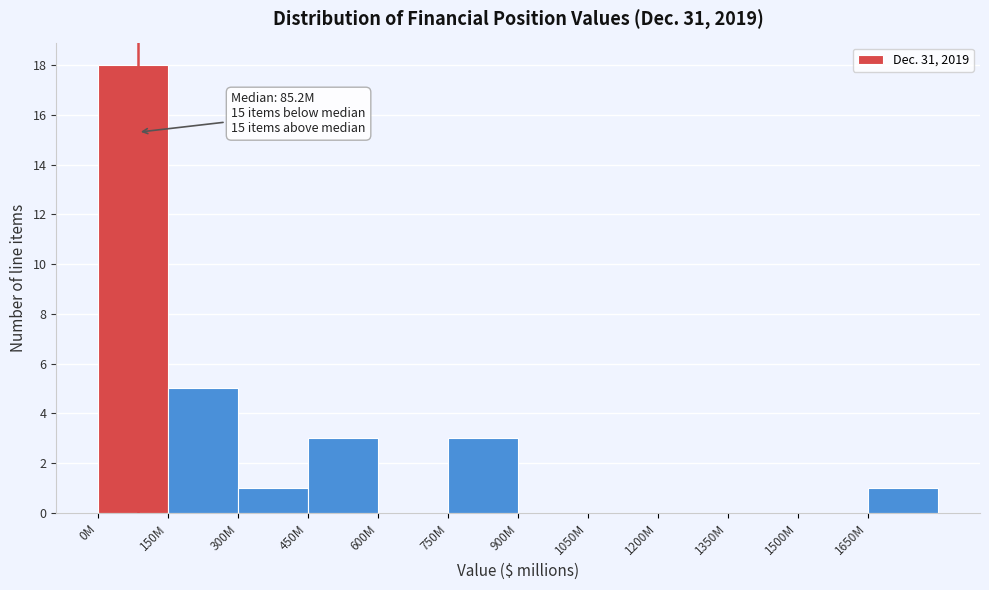

Reading left to right, list all the values displayed in this chart.

0M=18	150M=5	300M=1	450M=3	600M=0	750M=3	900M=0	1050M=0	1200M=0	1350M=0	1500M=0	1650M=1